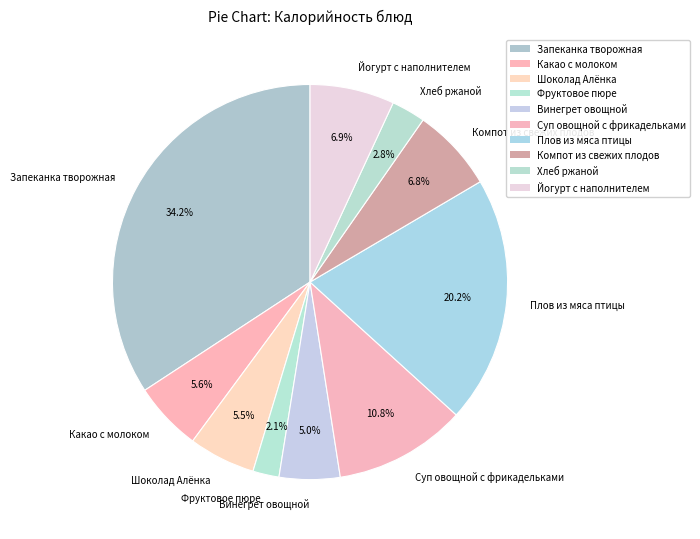

What is the ratio of the value at Суп овощной с фрикадельками to the value at Хлеб ржаной?

3.9